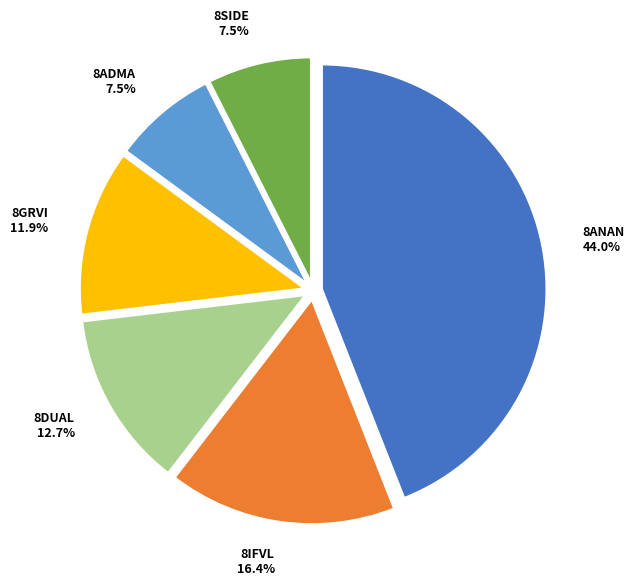

Combined, what portion of the pie is 8IFVL and 8ADMA?

23.9%